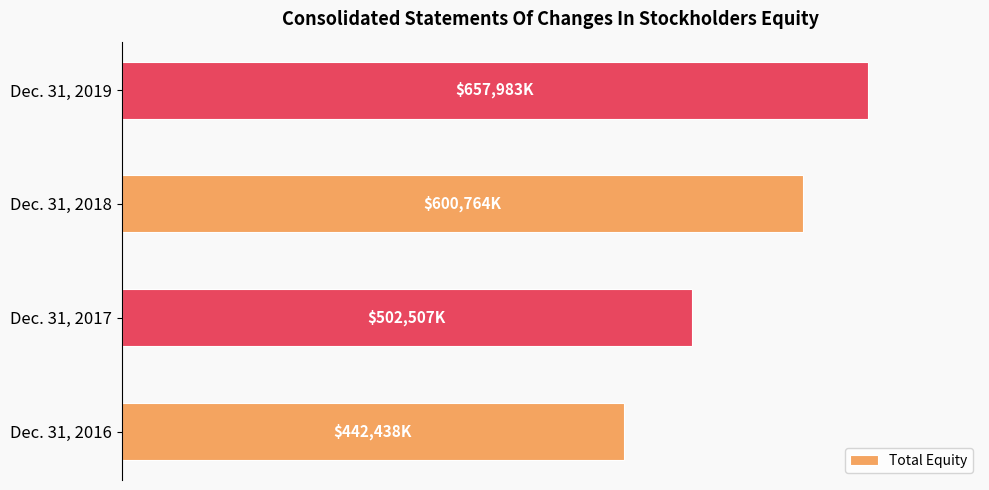

What is the maximum value shown in the chart?

657983